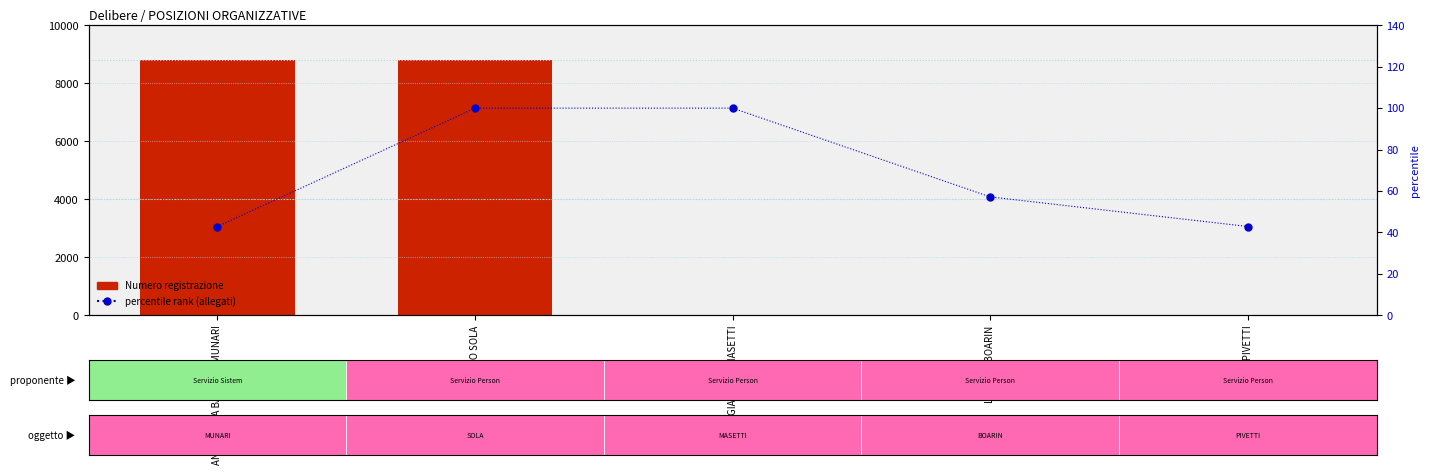

What is the label of the 1st bar from the left?

ANTONELLA BARBARA MUNARI